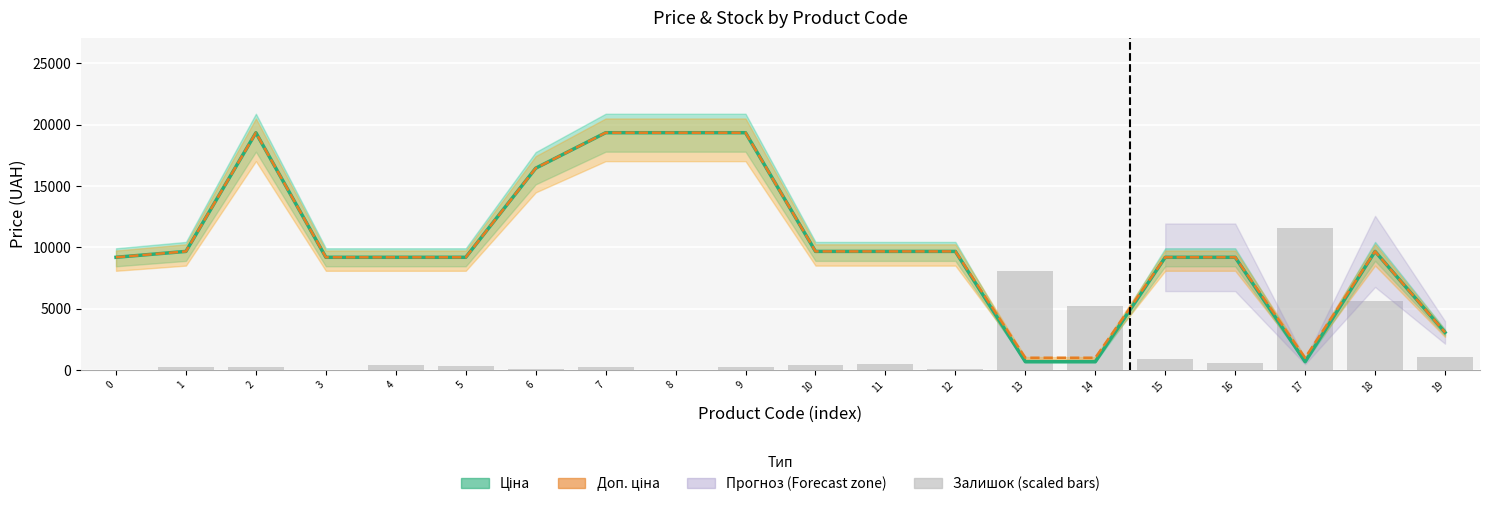

Reading left to right, what are all the values shown in this chart?

Ціна: 9185.1	9664.7	19343.1	9185.1	9185.1	9185.1	16448.2	19343.1	19343.1	19343.1	9664.7	9664.7	9664.7	672.1	672.1	9185.1	9185.1	672.1	9664.7	3059.7
Доп. ціна: 9185.1	9664.7	19343.1	9185.1	9185.1	9185.1	16448.2	19343.1	19343.1	19343.1	9664.7	9664.7	9664.7	992.7	992.7	9185.1	9185.1	992.7	9664.7	3060.0
Залишок (scaled): 0.0	233.5	266.8	0.0	366.9	300.2	100.1	266.8	0.0	233.5	366.9	466.9	100.1	8070.7	5236.0	867.1	567.0	11605.8	5636.2	1033.9